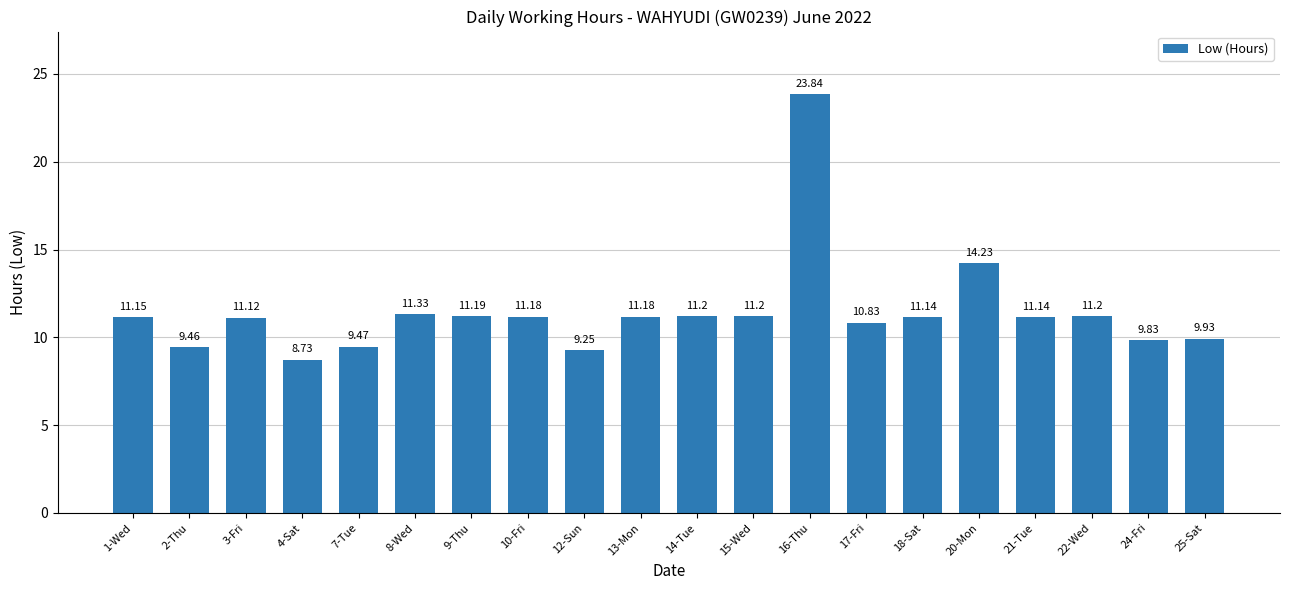

At which label is the value closest to 16?

20-Mon